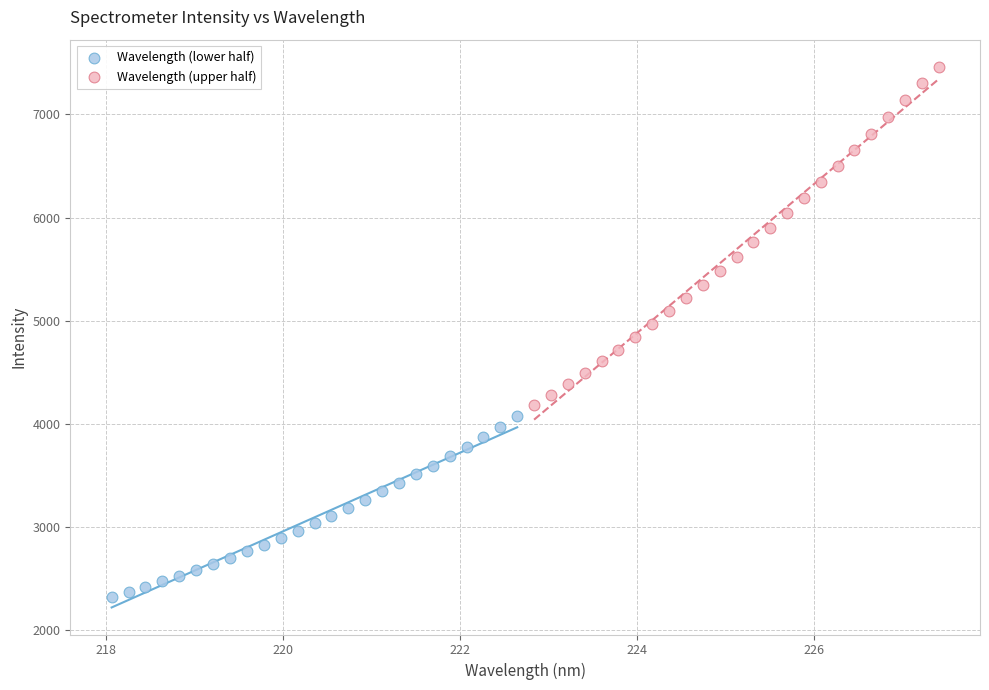

Which series contains the lowest Y value?

Wavelength (lower half)